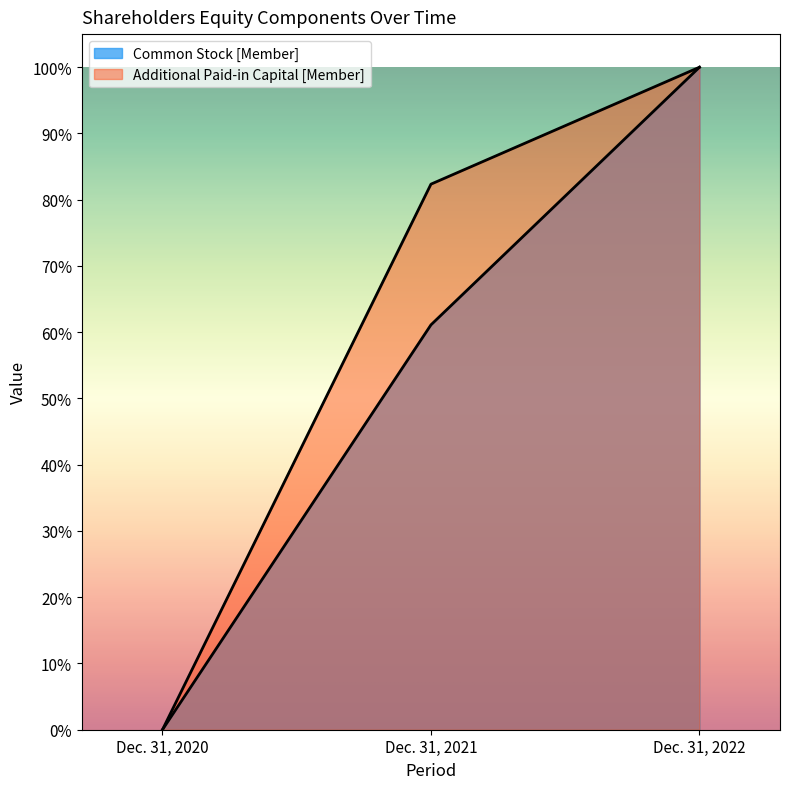

What is the average value of the Common Stock [Member] series?

0.5